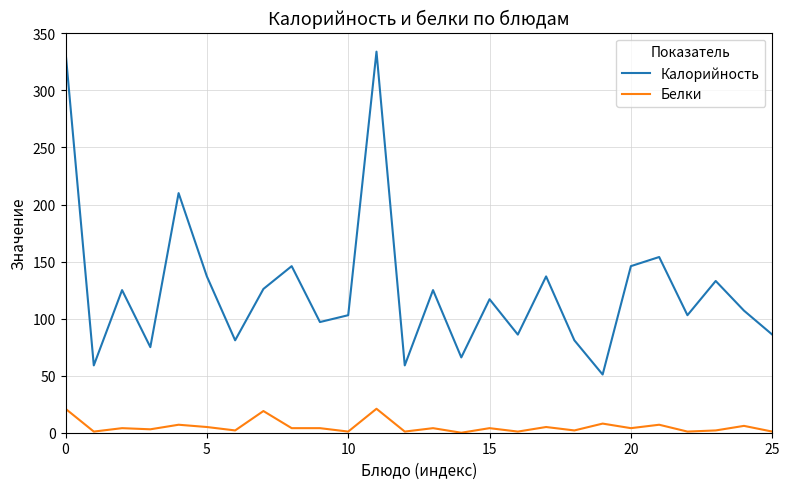

What is the maximum value for Калорийность?

334